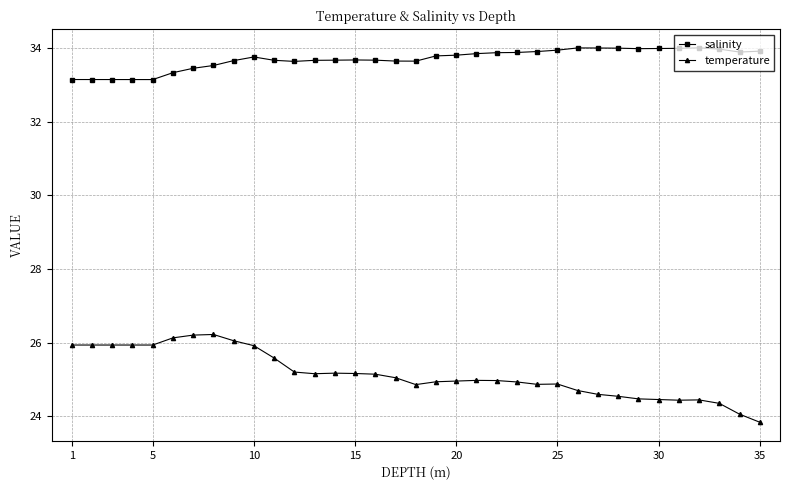

What is the sum of all temperature values?

879.8